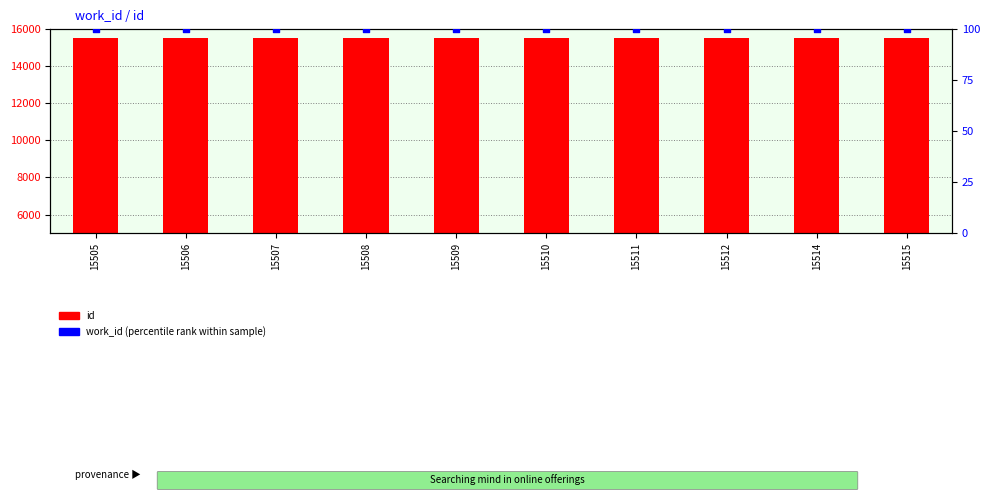

Is the value of work_id (percentile) at 15512 greater than the value of id at 15514?

No